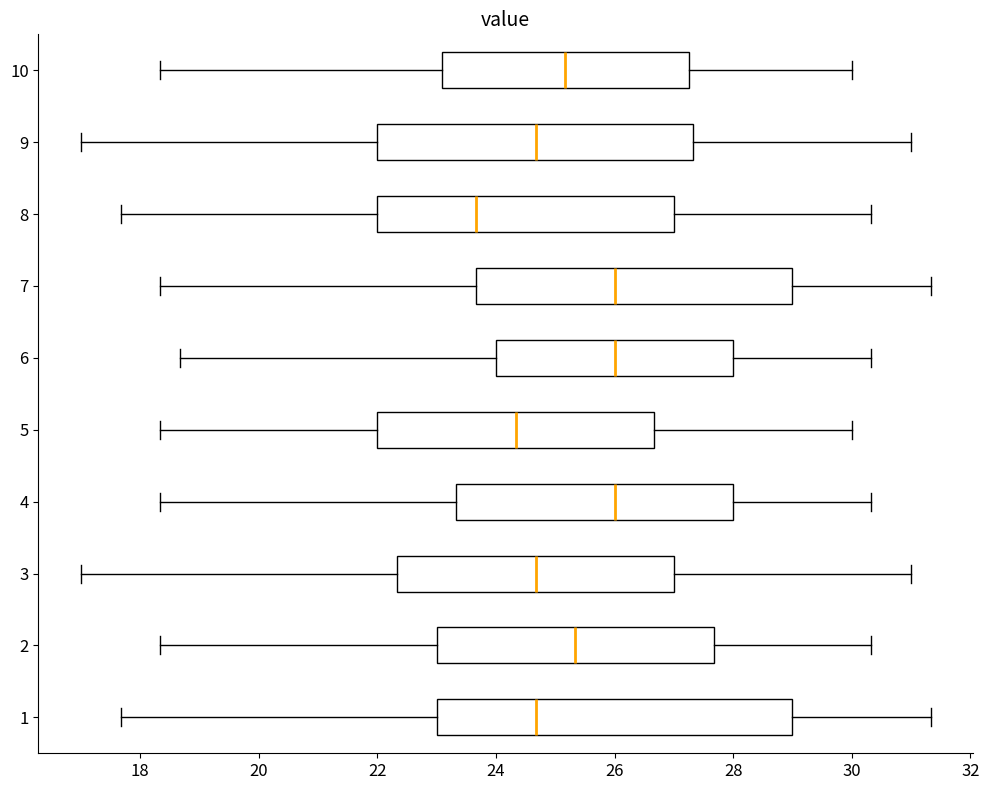

Where is the left edge of the box at y = 2 on the x-axis? The values are not printed on the chart, so give them approximately, as read against the axis.

23.0